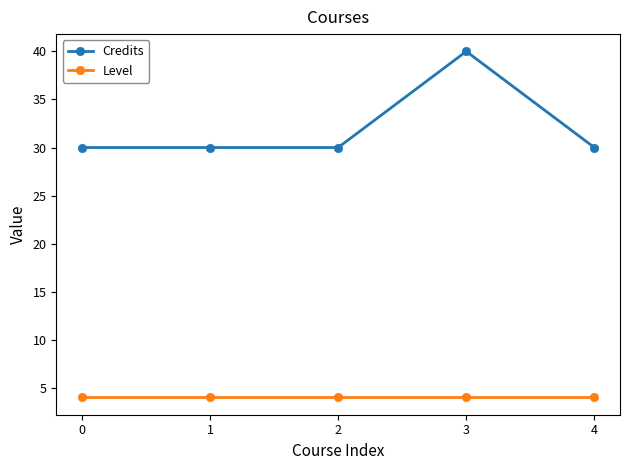

What is the average value of the Level series?

4